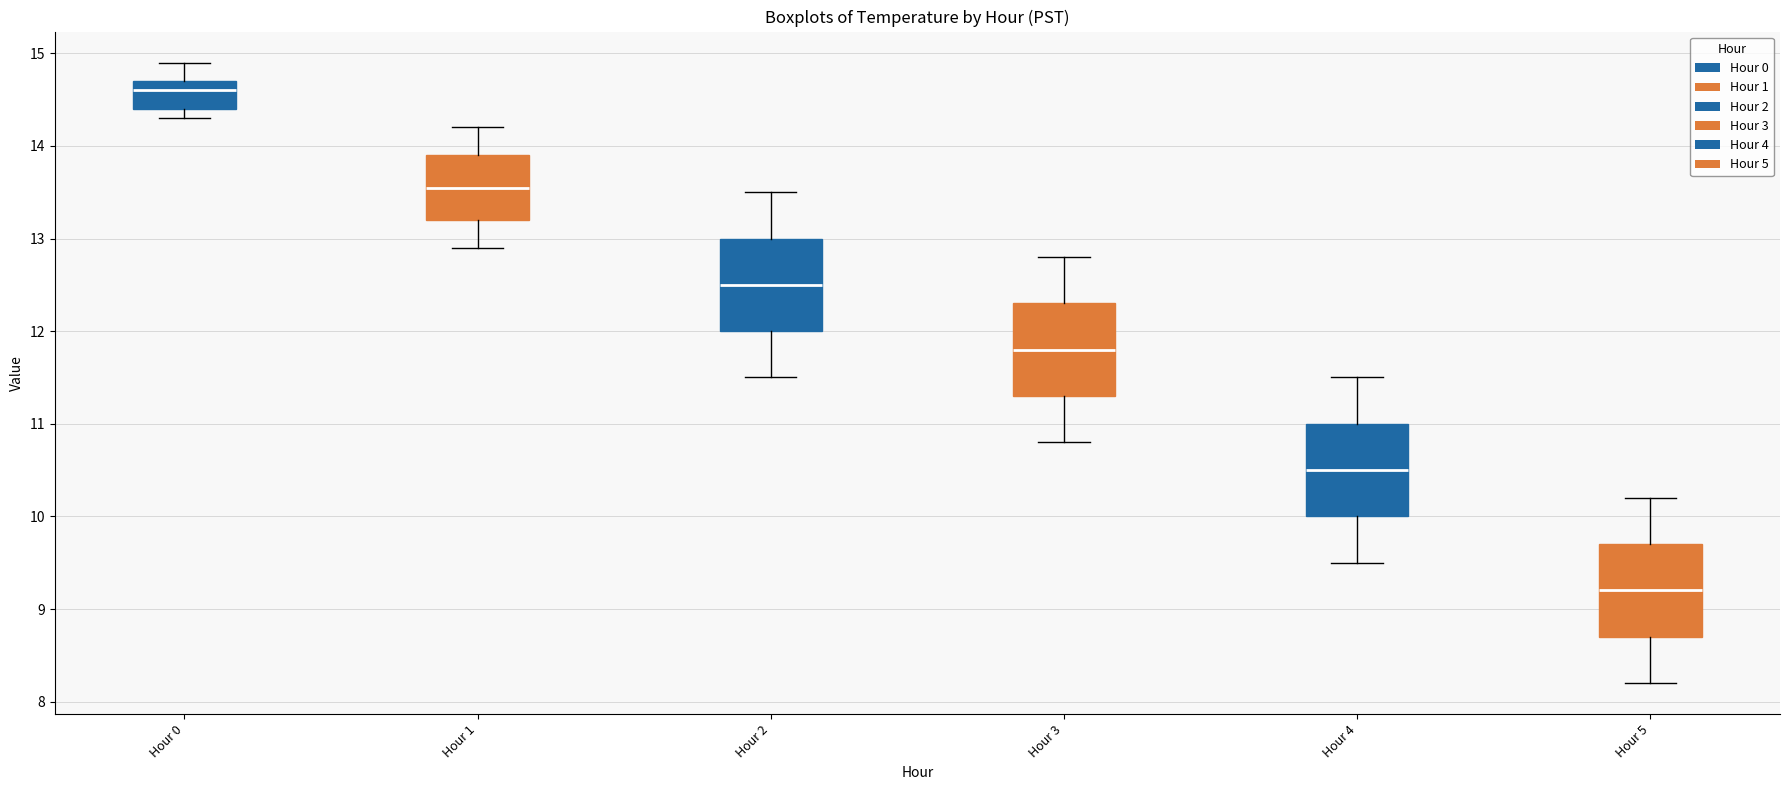

Reading left to right, read every box against the y-axis: the position of its median line, the range the box covers, and the ends of its whiskers. The values are not printed on the chart, so give them approximately, as read against the axis.

Hour 0: median 14.6, box 14.4 to 14.7, whiskers 14.3 to 14.9
Hour 1: median 13.6, box 13.2 to 13.9, whiskers 12.9 to 14.2
Hour 2: median 12.5, box 12.0 to 13.0, whiskers 11.5 to 13.5
Hour 3: median 11.8, box 11.3 to 12.3, whiskers 10.8 to 12.8
Hour 4: median 10.5, box 10.0 to 11.0, whiskers 9.5 to 11.5
Hour 5: median 9.2, box 8.7 to 9.7, whiskers 8.2 to 10.2